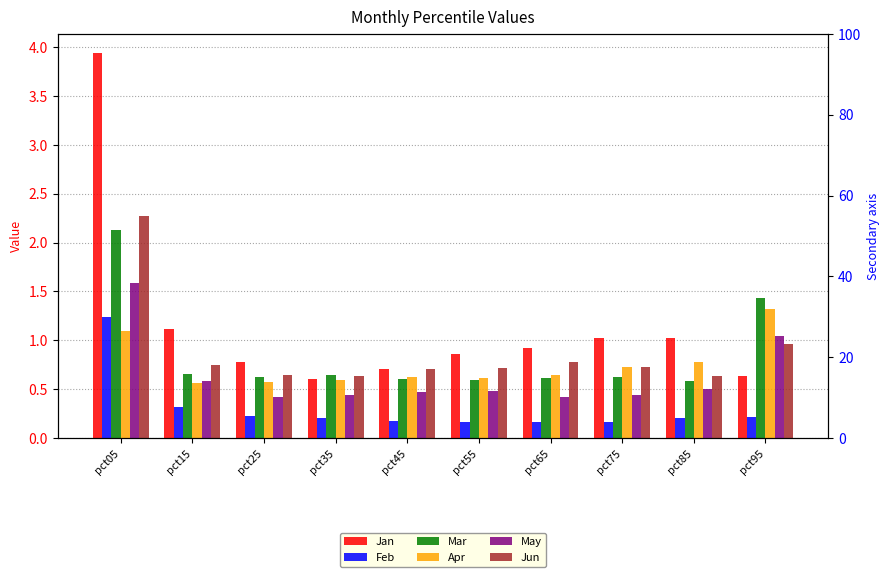

How many bars are there in each group?

6